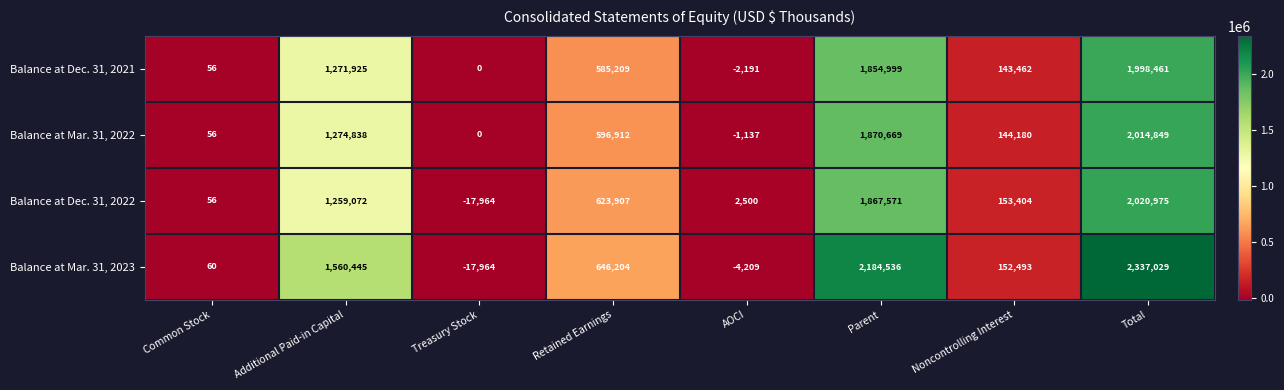

List the labels in order of Balance at Dec. 31, 2022 value, smallest first.

Treasury Stock, Common Stock, AOCI, Noncontrolling Interest, Retained Earnings, Additional Paid-in Capital, Parent, Total